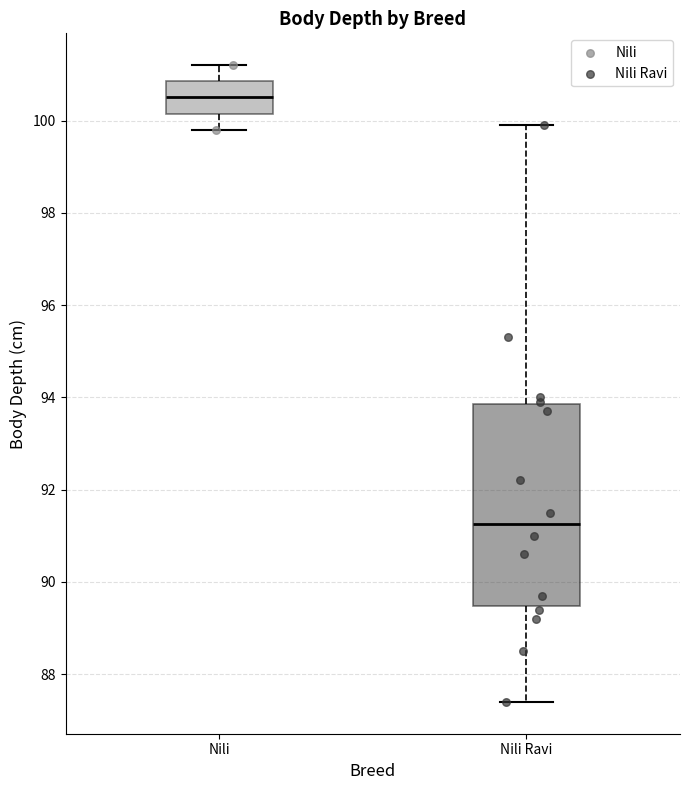

Which box's median line is the lowest?

Nili Ravi